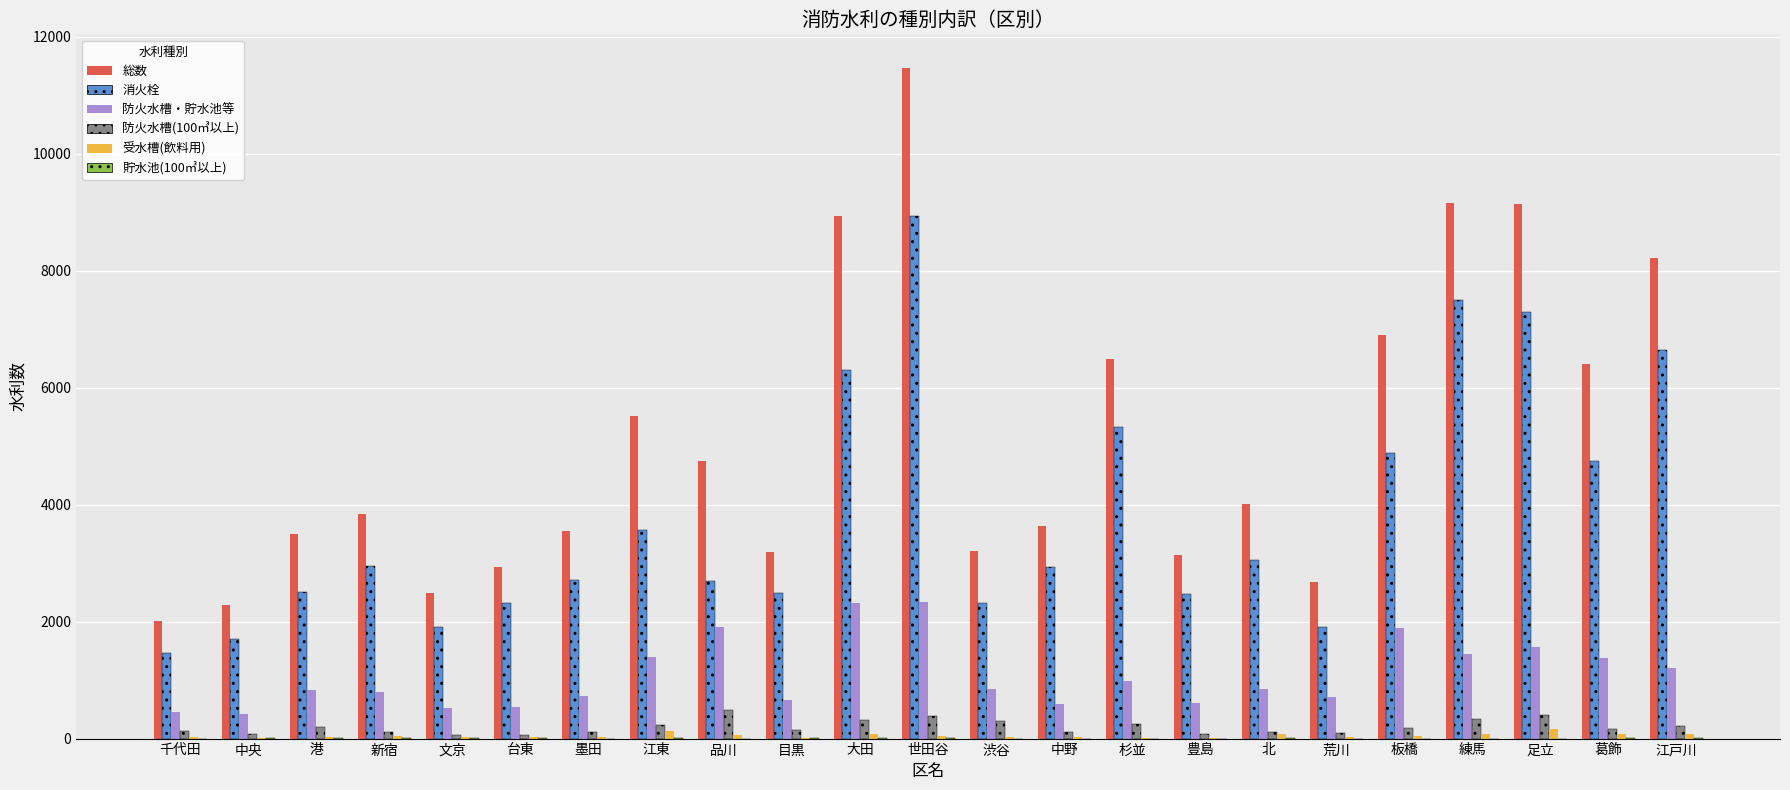

Are the bars grouped side by side (vs. stacked)?

Yes